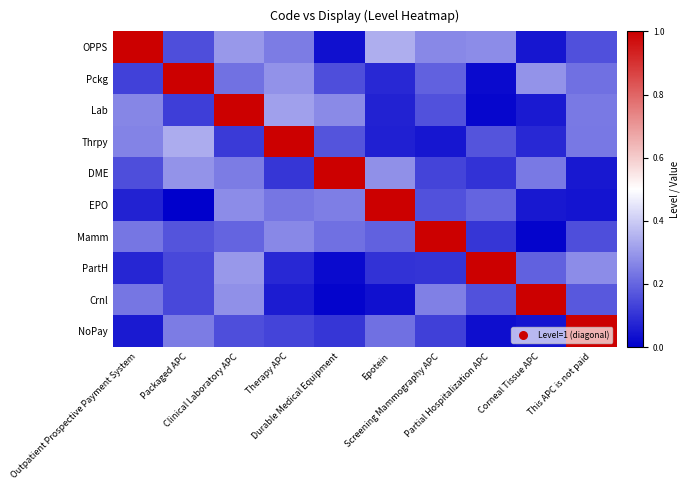

Reading right to left, list all the values displayed in this chart.

OPPS: This APC is not paid=0.2	Corneal Tissue APC=0.0	Partial Hospitalization APC=0.3	Screening Mammography APC=0.3	Epotein=0.3	Durable Medical Equipment=0.0	Therapy APC=0.2	Clinical Laboratory APC=0.3	Packaged APC=0.2	Outpatient Prospective Payment System=1.0
Pckg: This APC is not paid=0.2	Corneal Tissue APC=0.3	Partial Hospitalization APC=0.0	Screening Mammography APC=0.2	Epotein=0.1	Durable Medical Equipment=0.2	Therapy APC=0.3	Clinical Laboratory APC=0.2	Packaged APC=1.0	Outpatient Prospective Payment System=0.1
Lab: This APC is not paid=0.2	Corneal Tissue APC=0.1	Partial Hospitalization APC=0.0	Screening Mammography APC=0.2	Epotein=0.1	Durable Medical Equipment=0.3	Therapy APC=0.3	Clinical Laboratory APC=1.0	Packaged APC=0.1	Outpatient Prospective Payment System=0.3
Thrpy: This APC is not paid=0.2	Corneal Tissue APC=0.1	Partial Hospitalization APC=0.2	Screening Mammography APC=0.0	Epotein=0.1	Durable Medical Equipment=0.2	Therapy APC=1.0	Clinical Laboratory APC=0.1	Packaged APC=0.3	Outpatient Prospective Payment System=0.3
DME: This APC is not paid=0.0	Corneal Tissue APC=0.2	Partial Hospitalization APC=0.1	Screening Mammography APC=0.1	Epotein=0.3	Durable Medical Equipment=1.0	Therapy APC=0.1	Clinical Laboratory APC=0.2	Packaged APC=0.3	Outpatient Prospective Payment System=0.2
EPO: This APC is not paid=0.0	Corneal Tissue APC=0.0	Partial Hospitalization APC=0.2	Screening Mammography APC=0.2	Epotein=1.0	Durable Medical Equipment=0.2	Therapy APC=0.2	Clinical Laboratory APC=0.3	Packaged APC=0.0	Outpatient Prospective Payment System=0.1
Mamm: This APC is not paid=0.2	Corneal Tissue APC=0.0	Partial Hospitalization APC=0.1	Screening Mammography APC=1.0	Epotein=0.2	Durable Medical Equipment=0.2	Therapy APC=0.3	Clinical Laboratory APC=0.2	Packaged APC=0.2	Outpatient Prospective Payment System=0.2
PartH: This APC is not paid=0.3	Corneal Tissue APC=0.2	Partial Hospitalization APC=1.0	Screening Mammography APC=0.1	Epotein=0.1	Durable Medical Equipment=0.0	Therapy APC=0.1	Clinical Laboratory APC=0.3	Packaged APC=0.1	Outpatient Prospective Payment System=0.1
Crnl: This APC is not paid=0.2	Corneal Tissue APC=1.0	Partial Hospitalization APC=0.2	Screening Mammography APC=0.3	Epotein=0.0	Durable Medical Equipment=0.0	Therapy APC=0.1	Clinical Laboratory APC=0.3	Packaged APC=0.1	Outpatient Prospective Payment System=0.2
NoPay: This APC is not paid=1.0	Corneal Tissue APC=0.0	Partial Hospitalization APC=0.0	Screening Mammography APC=0.1	Epotein=0.2	Durable Medical Equipment=0.1	Therapy APC=0.1	Clinical Laboratory APC=0.2	Packaged APC=0.2	Outpatient Prospective Payment System=0.1